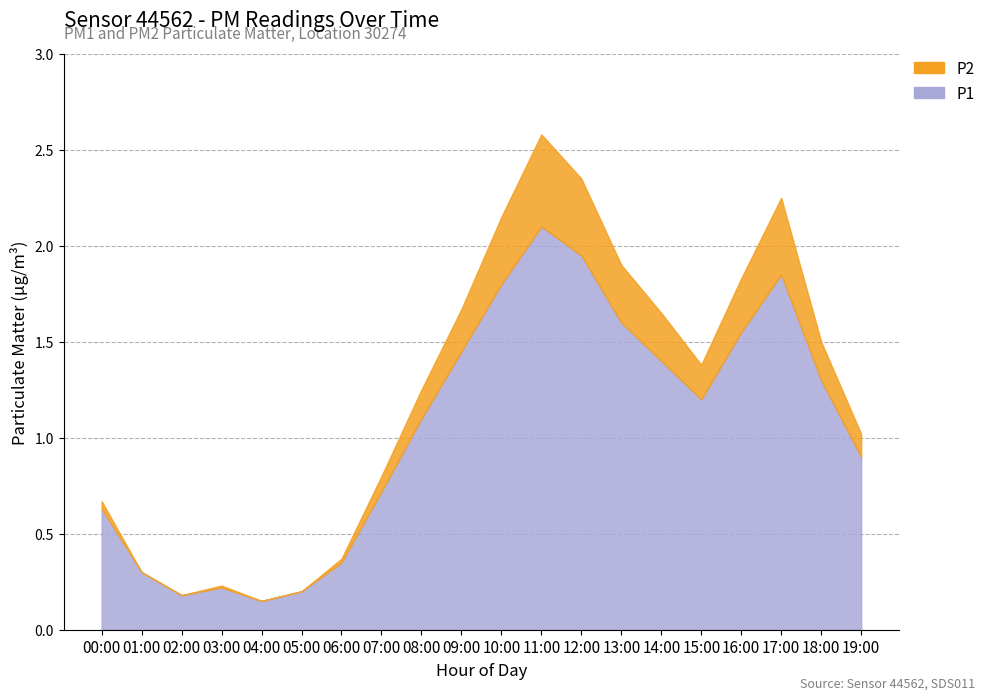

At which label is P2 closest to 0?

01:00